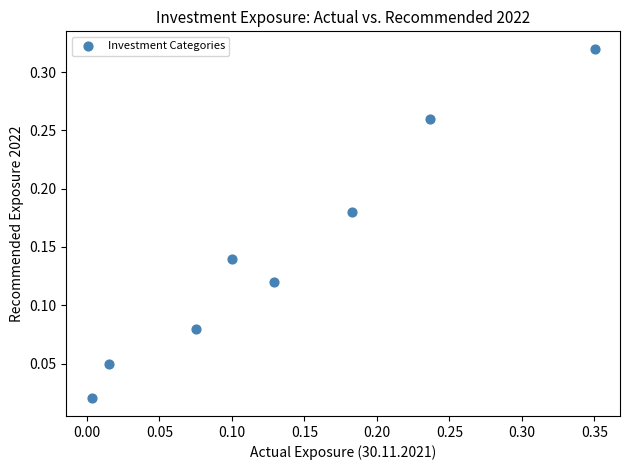

How many data points are displayed?

8